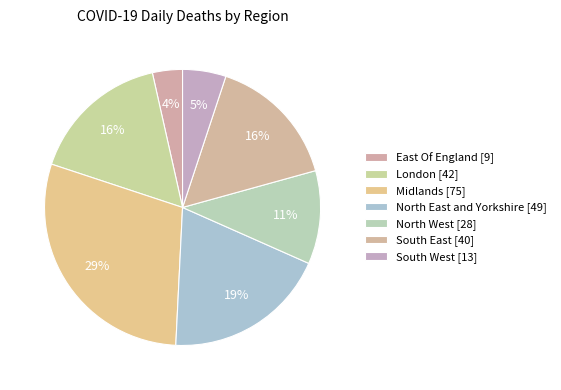

To the nearest percent, what is the difference between the largest and smallest slice percentages?

26%